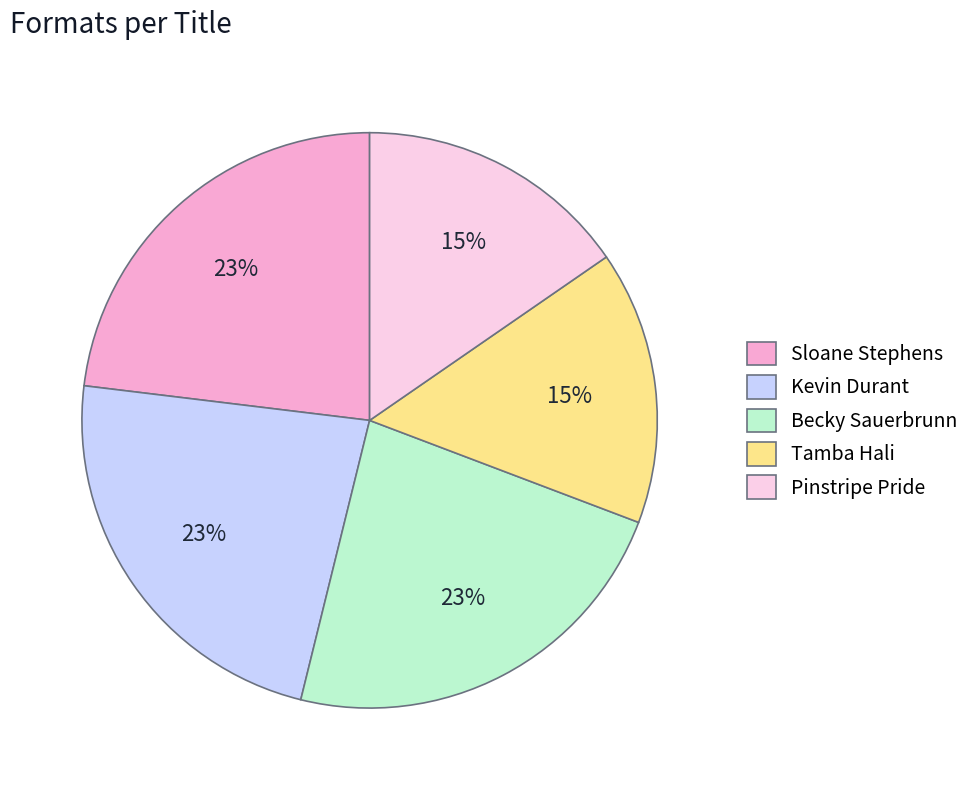

Is the sum of Kevin Durant and Pinstripe Pride greater than half?

No